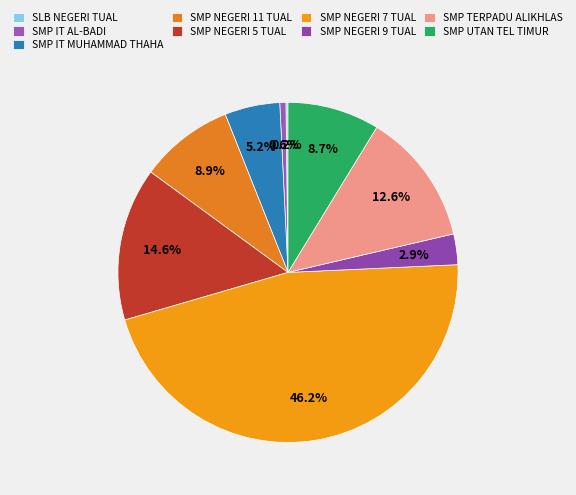

What is the largest slice in the pie chart?

SMP NEGERI 7 TUAL